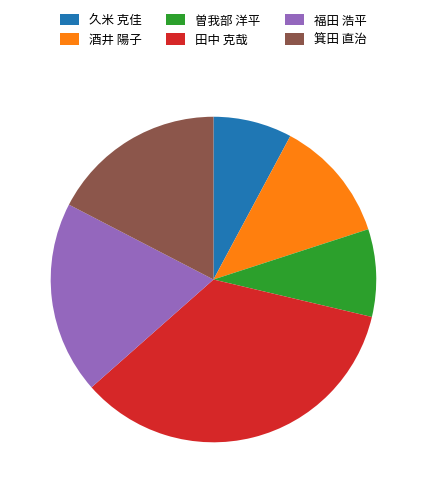

True or false: 福田 浩平 accounts for 19% of the total.

True